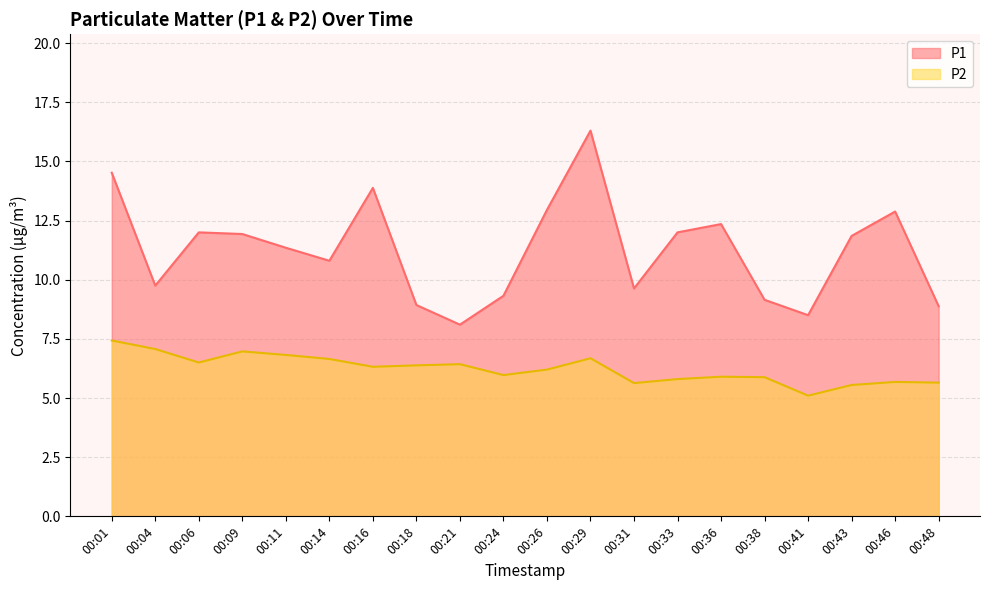

How many data points in P2 are less than 6?

9